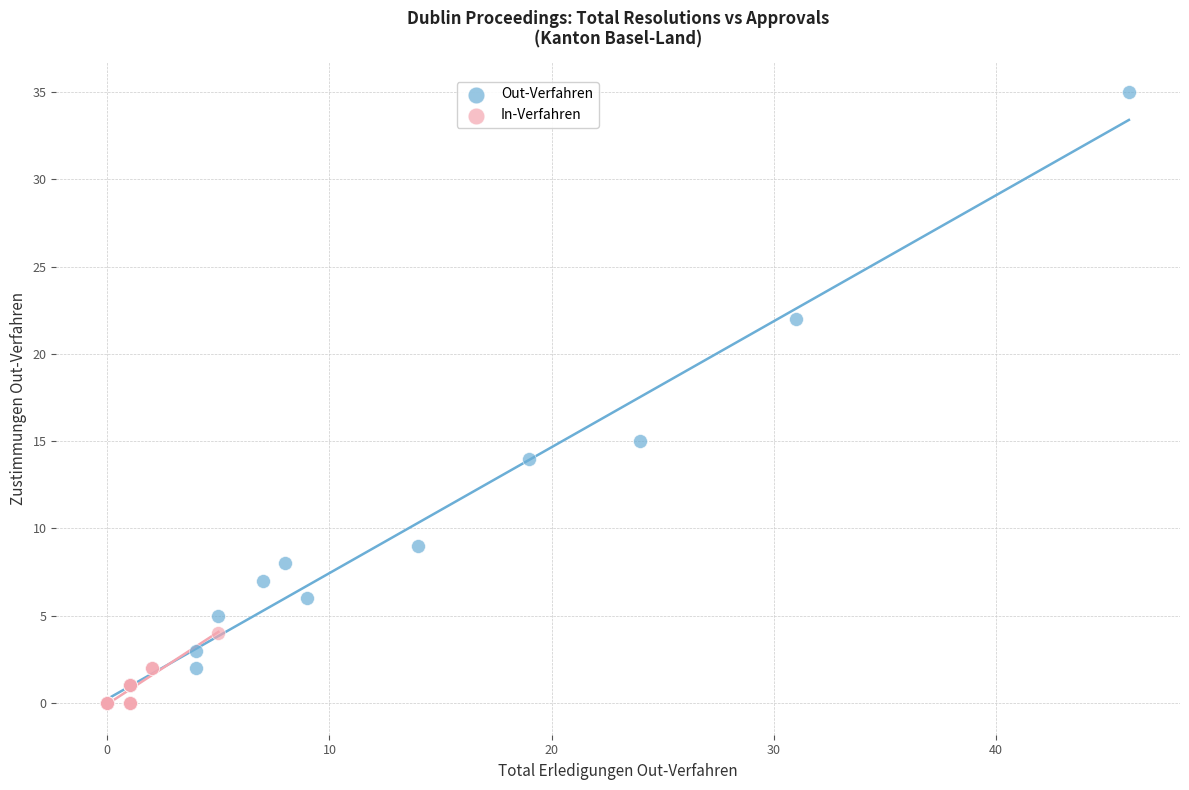

What are all the series names shown in the legend?

Out-Verfahren, In-Verfahren